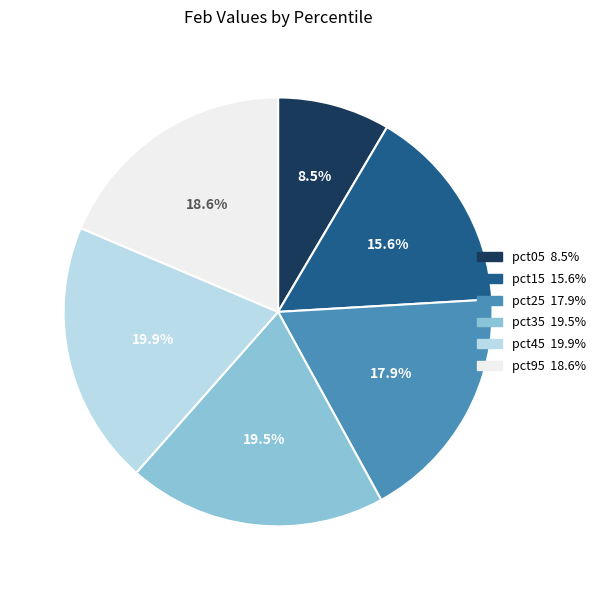

What is the total percentage of pct25 and pct15?

33.5%